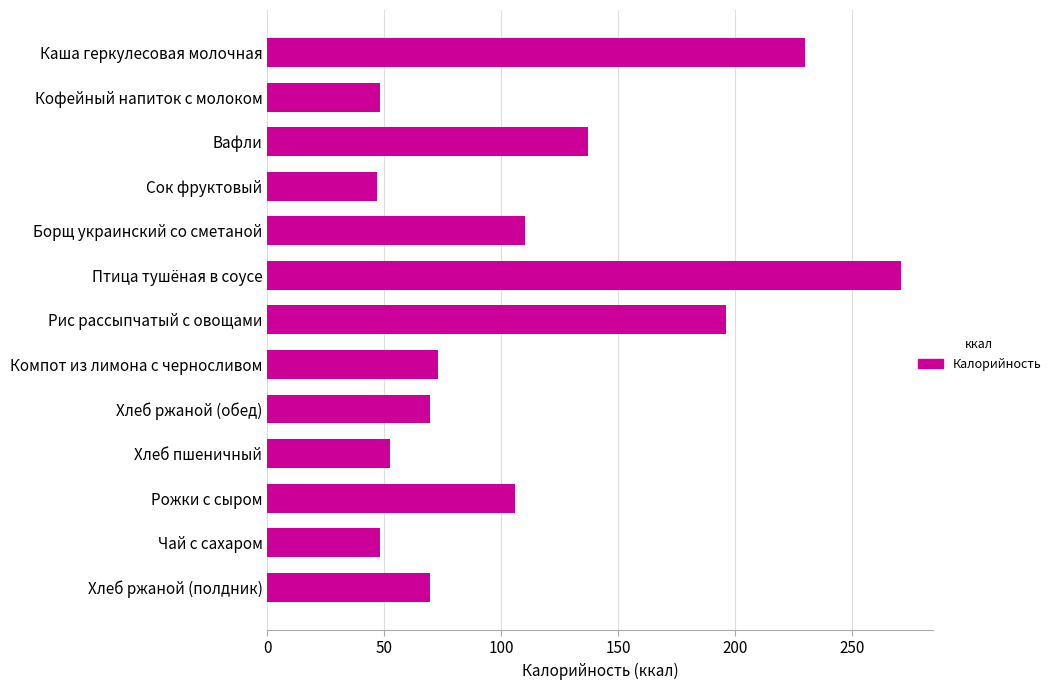

What is the sum of the values at Каша геркулесовая молочная and Вафли?

367.0